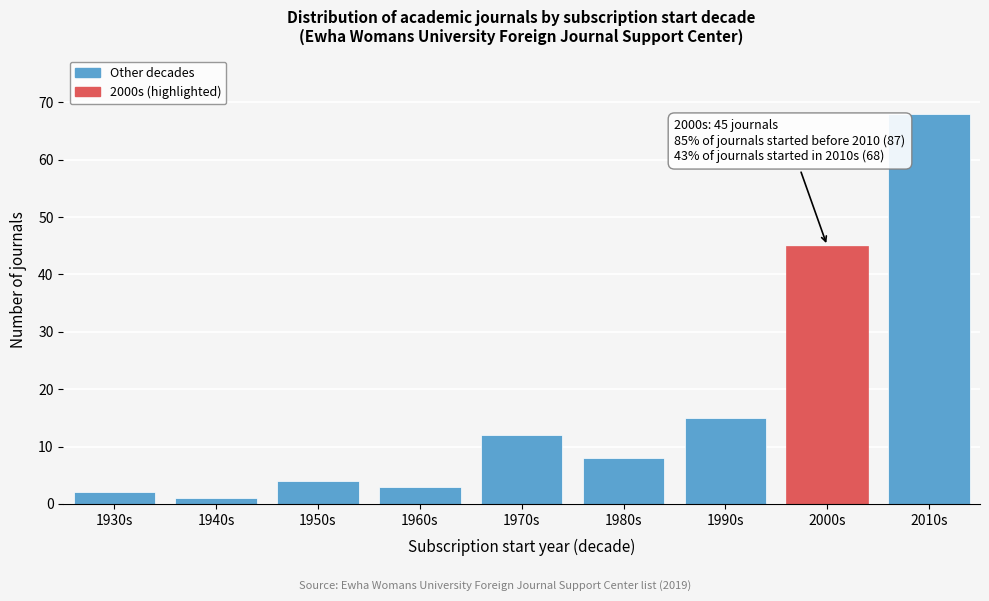

Reading left to right, transcribe all the data shown in this chart.

2	1	4	3	12	8	15	45	68